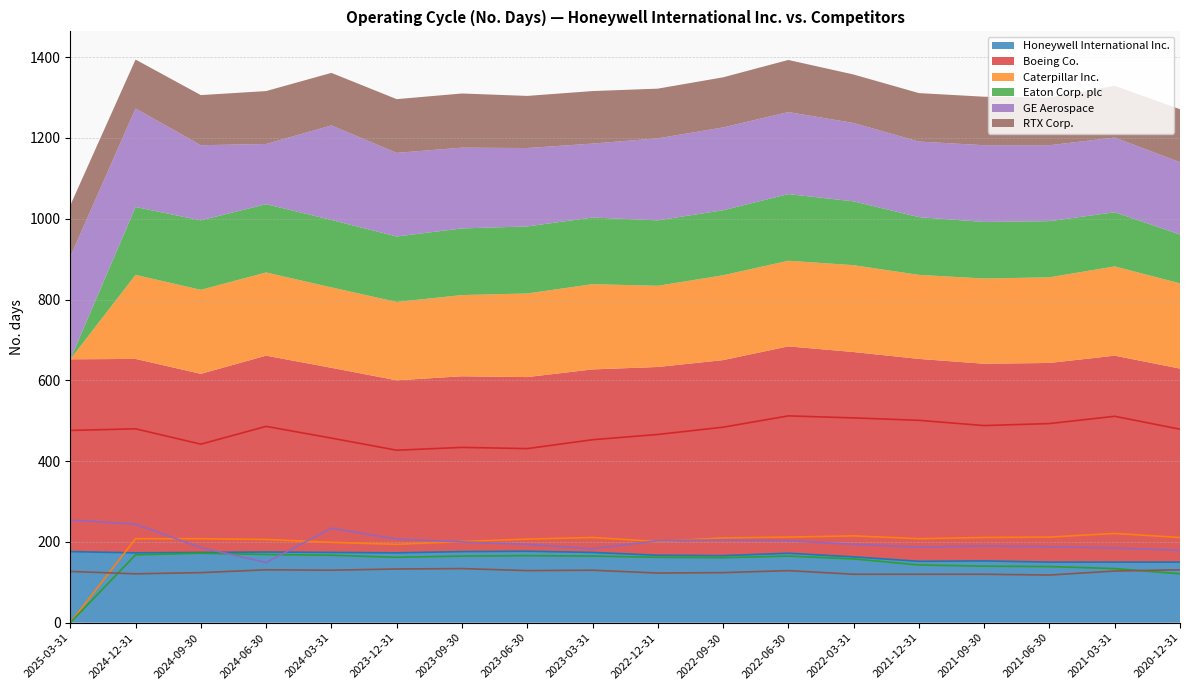

Rank the series by their maximum value, from highest to lowest.

Boeing Co., GE Aerospace, Caterpillar Inc., Honeywell International Inc., Eaton Corp. plc, RTX Corp.